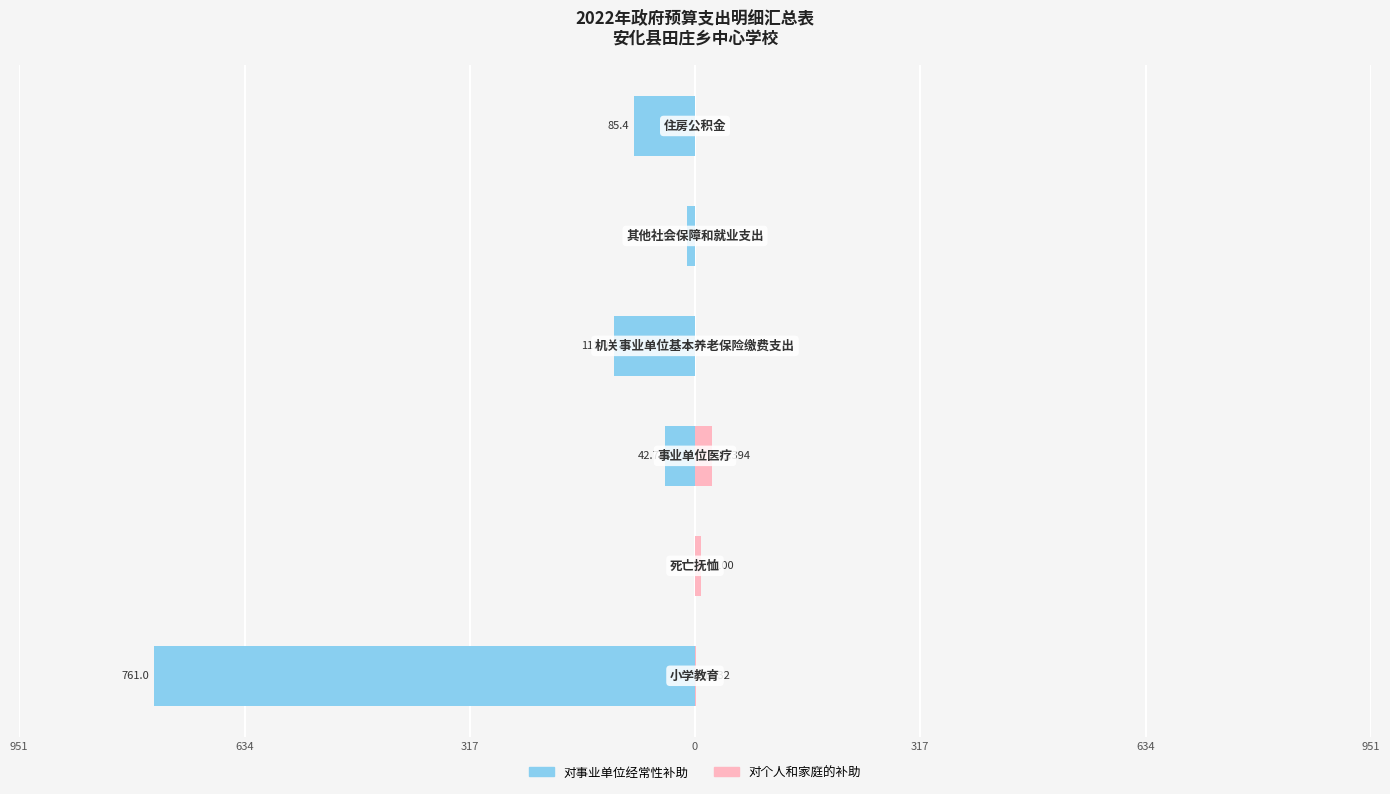

Is the value of 对事业单位经常性补助 at 634 greater than the value of 对个人和家庭的补助 at 634?

No